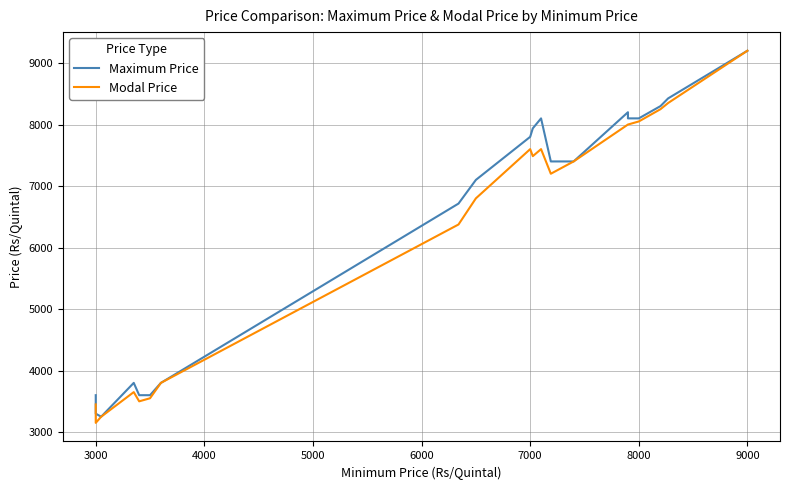

Does the chart display data point markers on the line(s)?

No